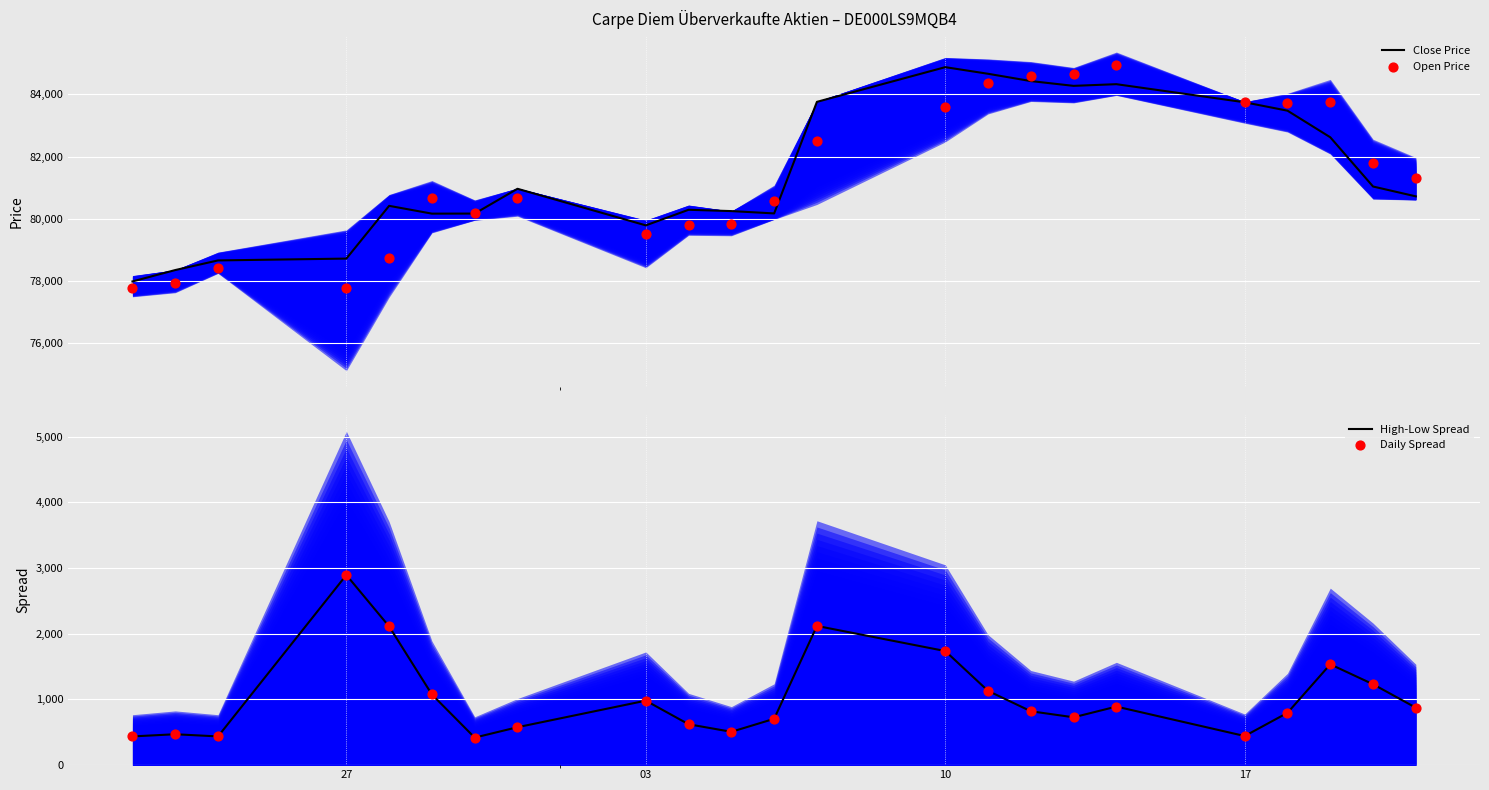

What are all the series names shown in the legend?

Close Price, Open Price, High-Low Spread, Daily Spread